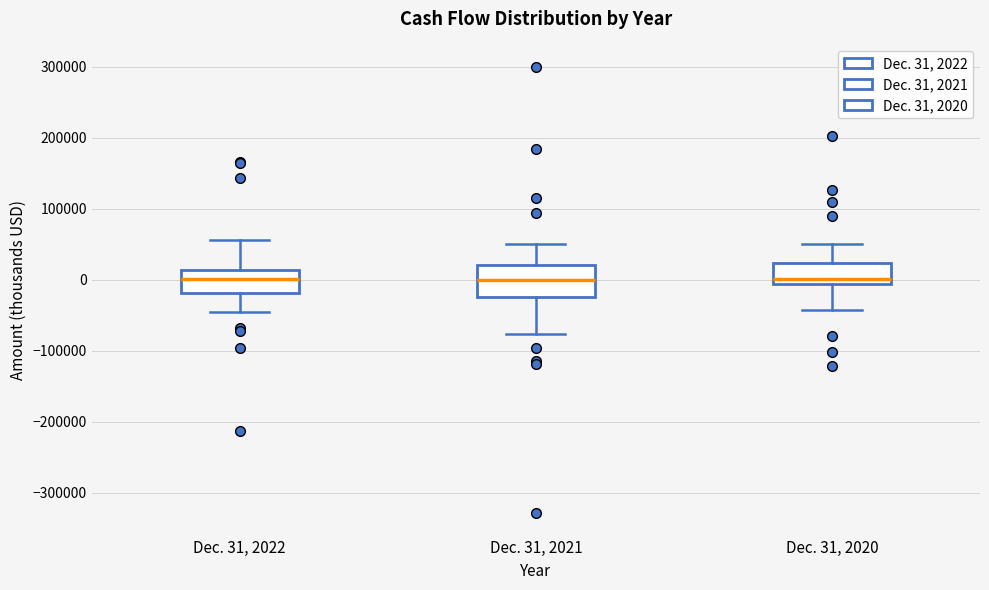

Where is the upper edge of the box for Dec. 31, 2022 on the y-axis? The values are not printed on the chart, so give them approximately, as read against the axis.

10000